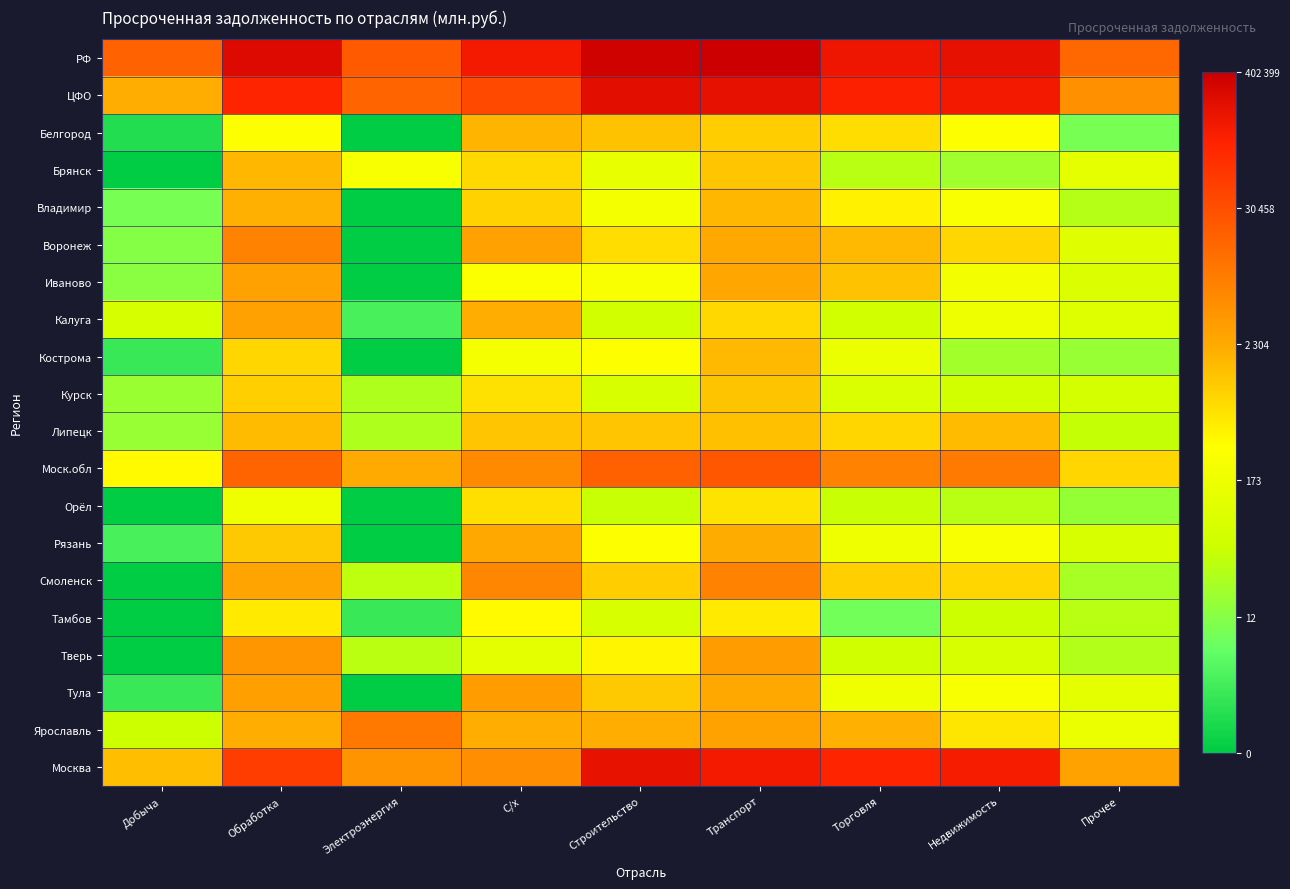

What is the difference between the highest and lowest values at Торговля?

9.8